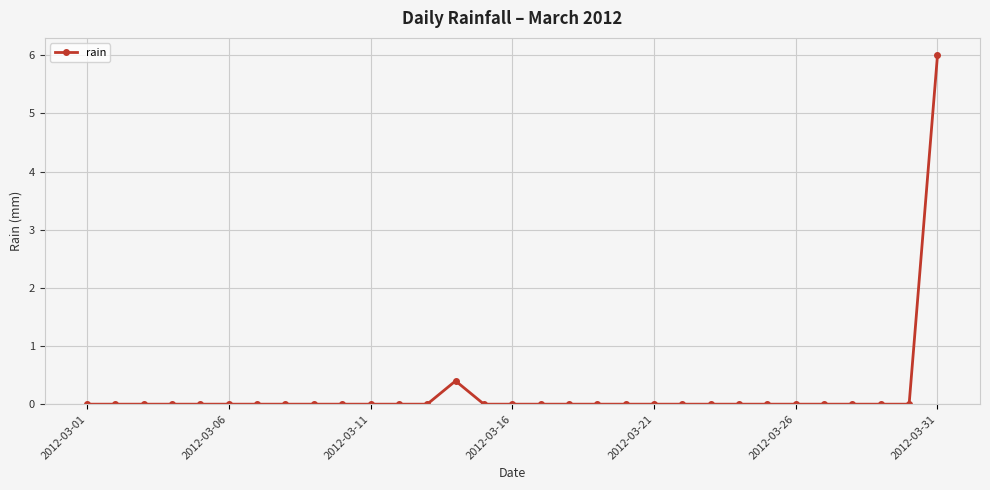

What is the sum of all values?

6.4